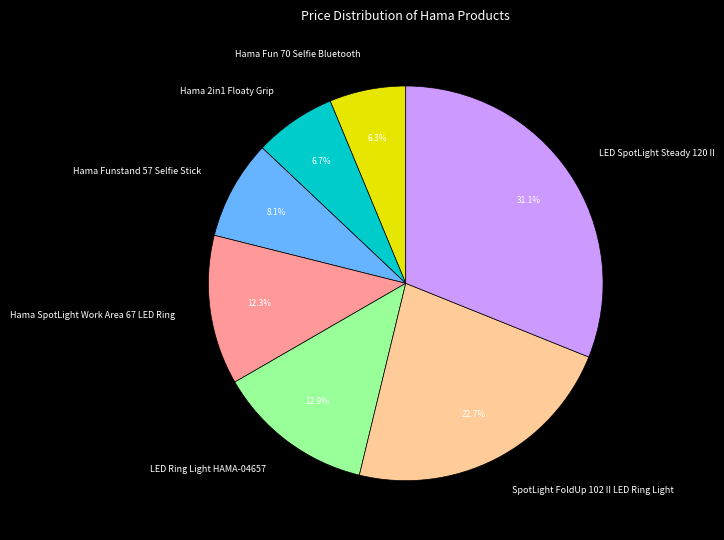

To the nearest percent, what portion does Hama SpotLight Work Area 67 LED Ring represent?

12%